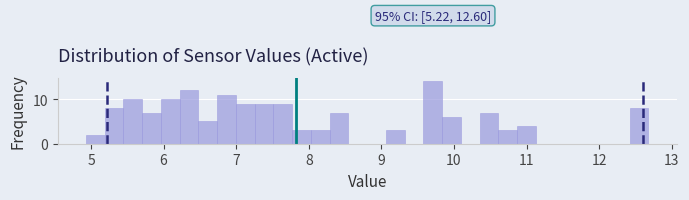

Read against the x-axis, roughly where is the centre of the tallest bar?

9.7